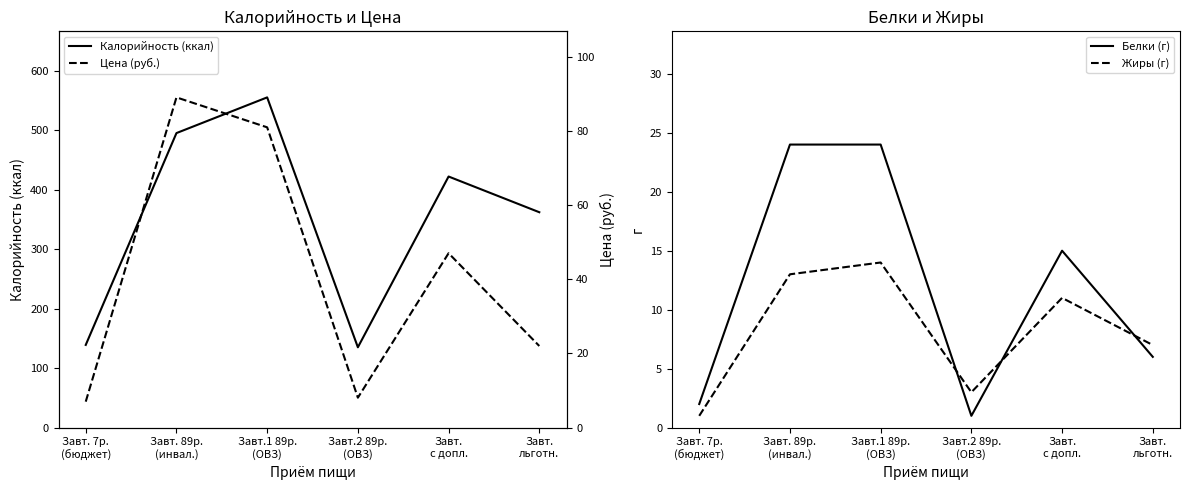

How many lines are shown in the chart?

4